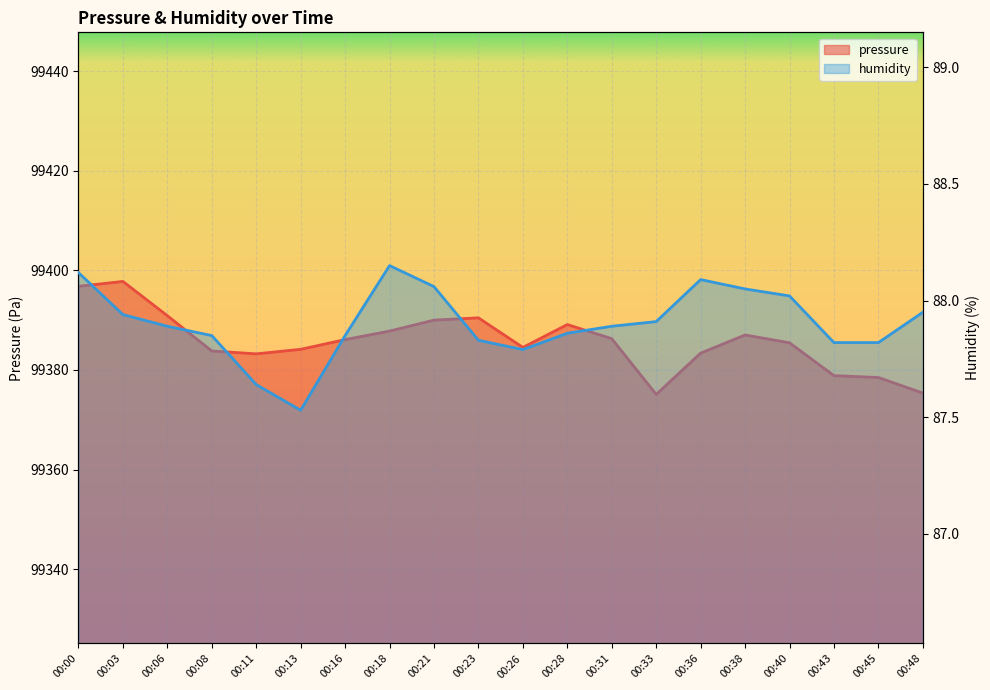

At 00:13, list the series in order from largest to smallest.

pressure, humidity